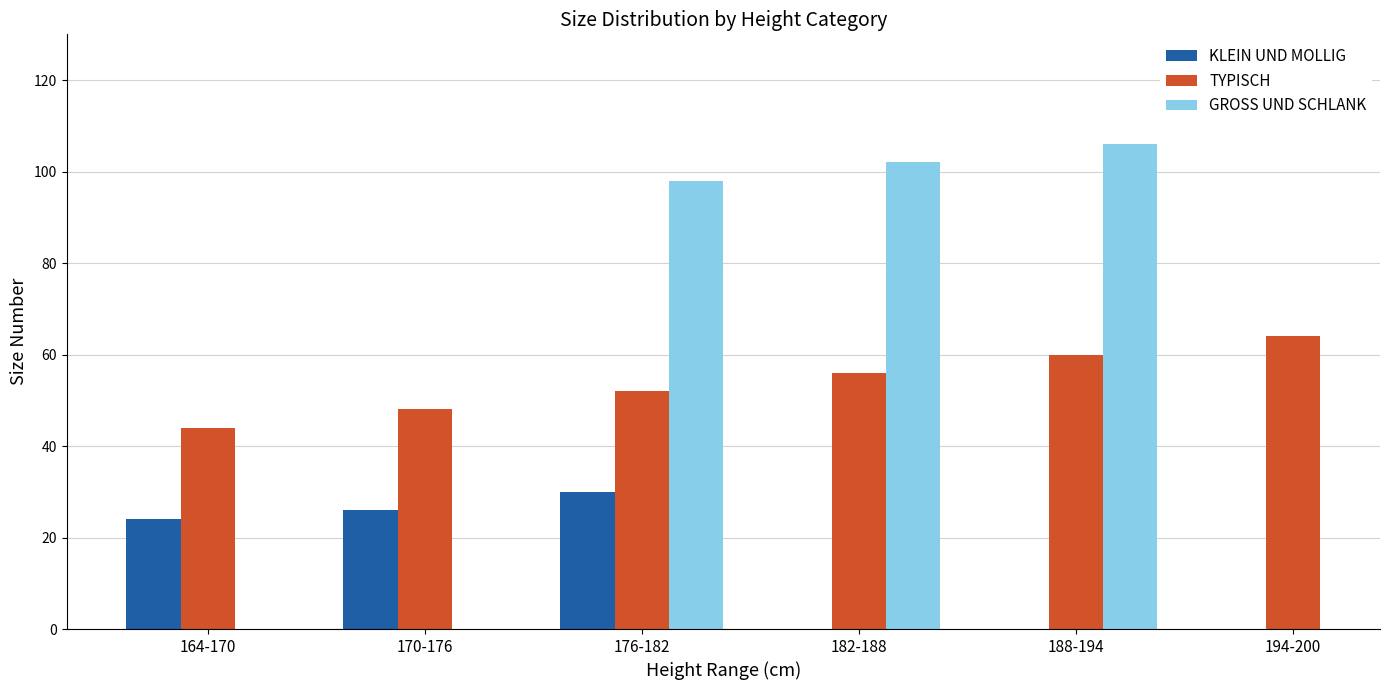

What is the difference between the maximum and minimum values in the TYPISCH series?

20